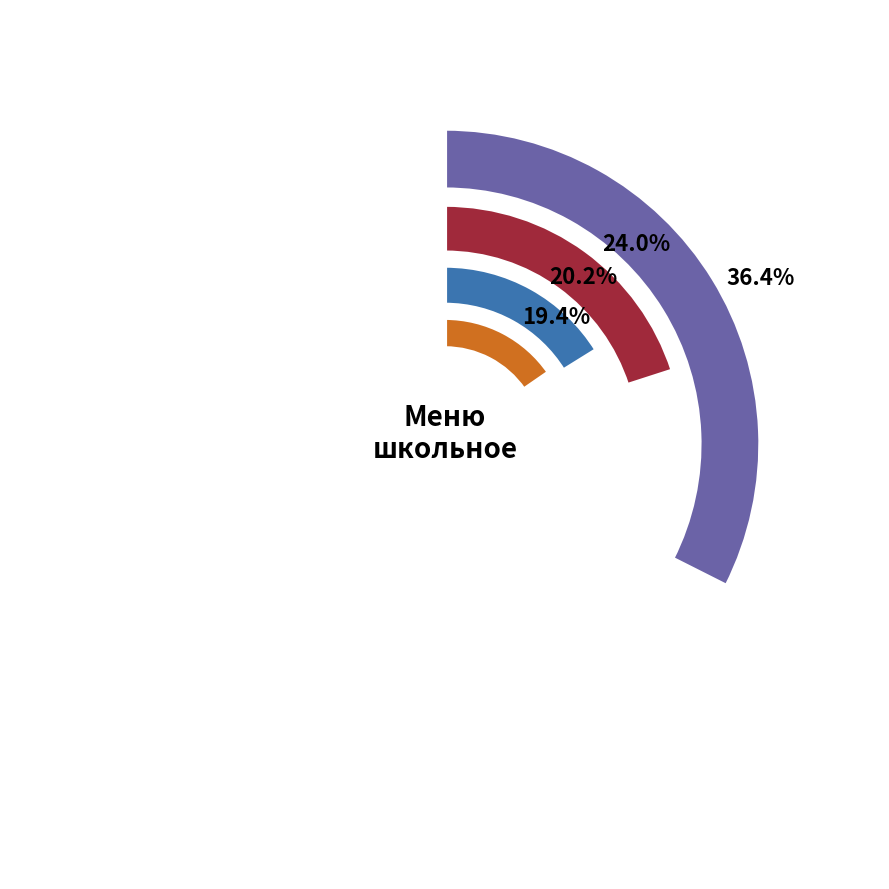

What is the ratio of the value at Масло (порциями) to the value at Кофейный напиток с молоком?

0.1